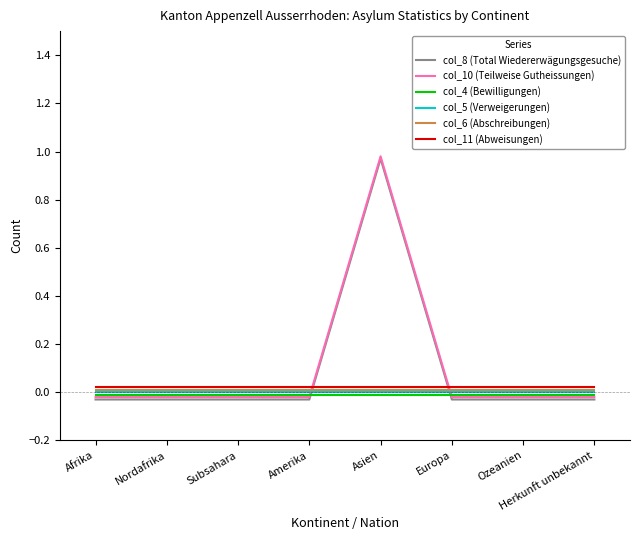

Which category has the highest value in the col_11 (Abweisungen) series?

Afrika